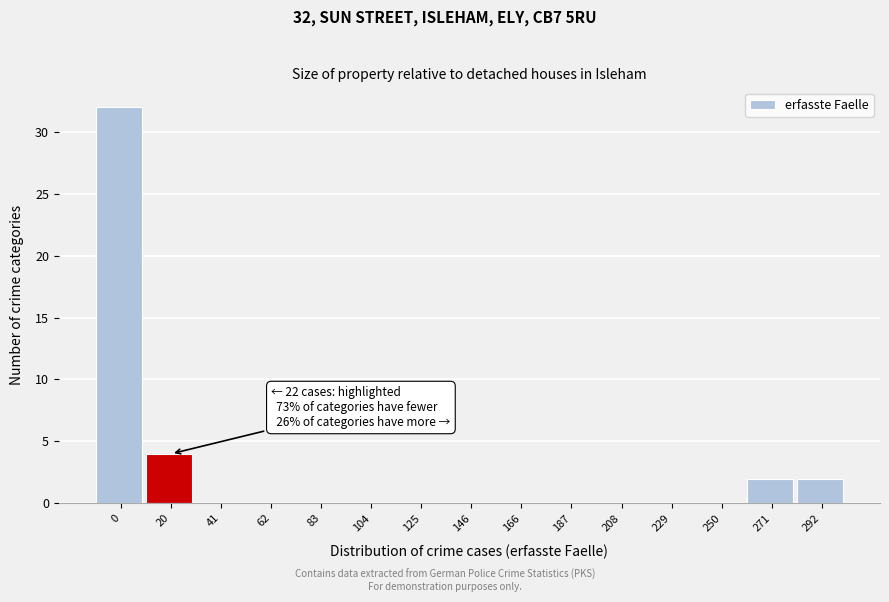

Reading left to right, list all the values displayed in this chart.

0=32	20=4	41=0	62=0	83=0	104=0	125=0	146=0	166=0	187=0	208=0	229=0	250=0	271=2	292=2